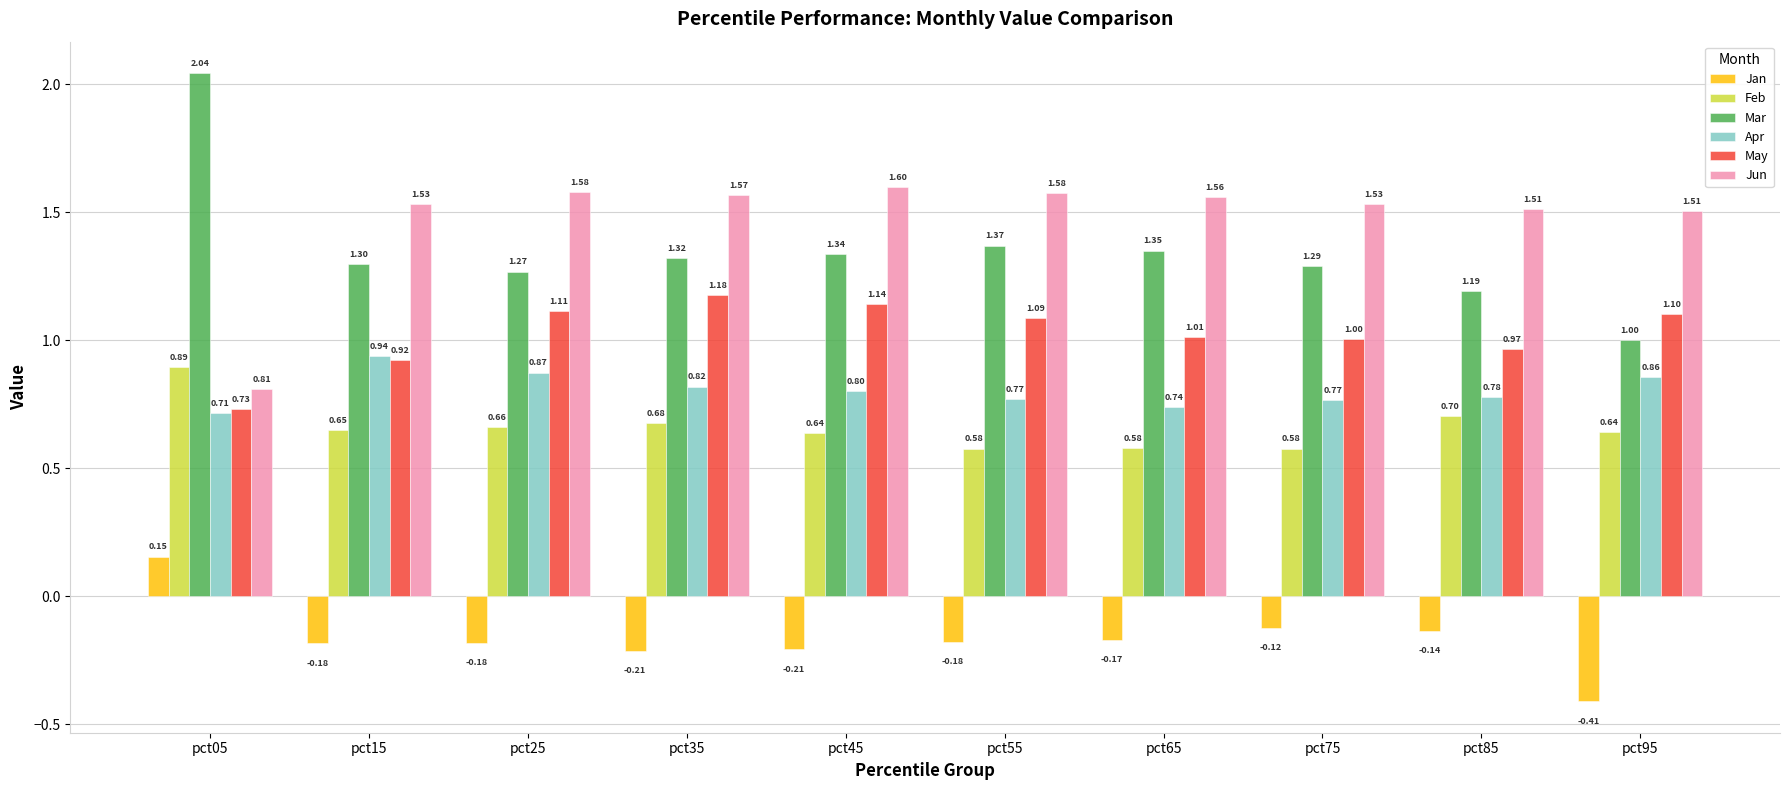

Count the Jan values in the range 0 to 1.

1